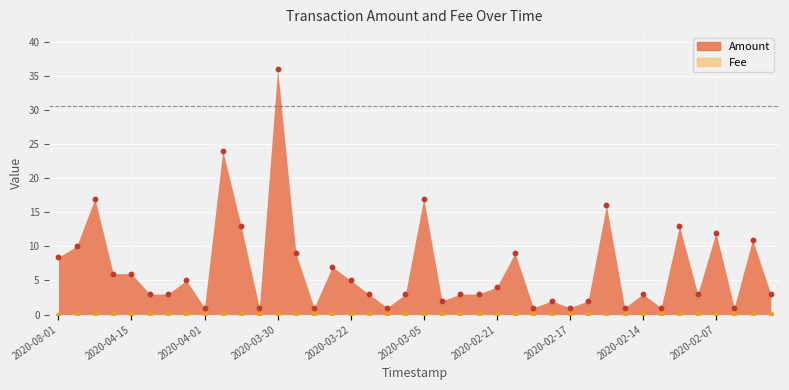

What are all the series names shown in the legend?

Amount, Fee